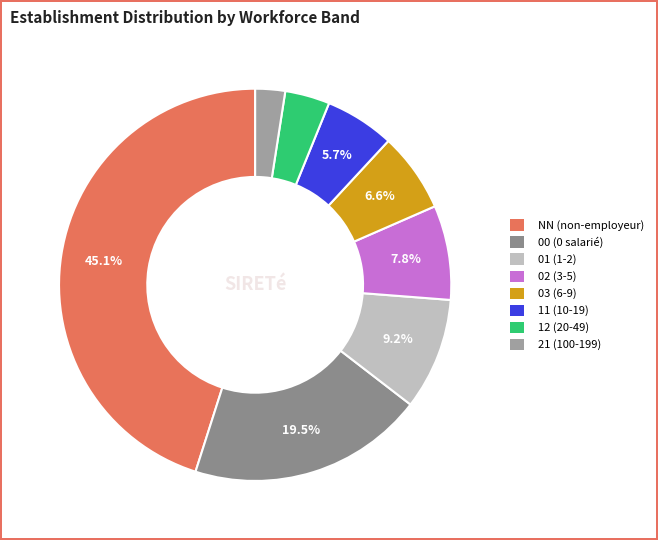

Is there a majority slice in this chart?

No